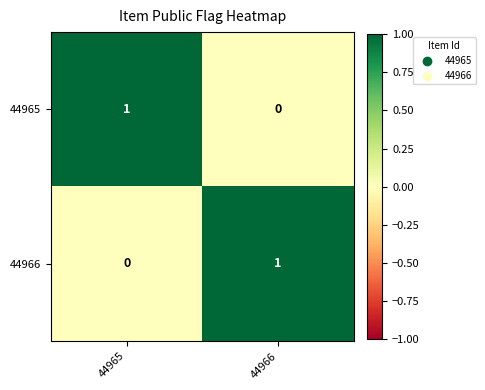

Reading left to right, extract all data points from this chart.

44965: 1	0
44966: 0	1